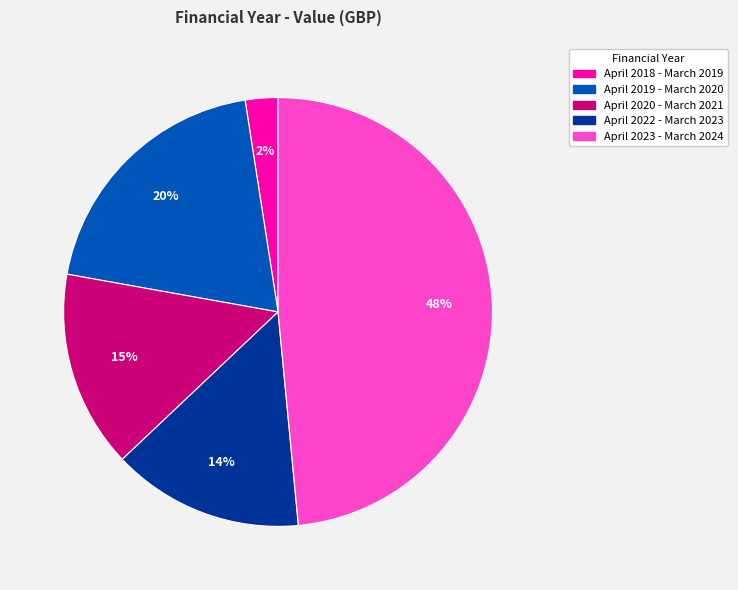

Which has a higher value, April 2022 - March 2023 or April 2018 - March 2019?

April 2022 - March 2023